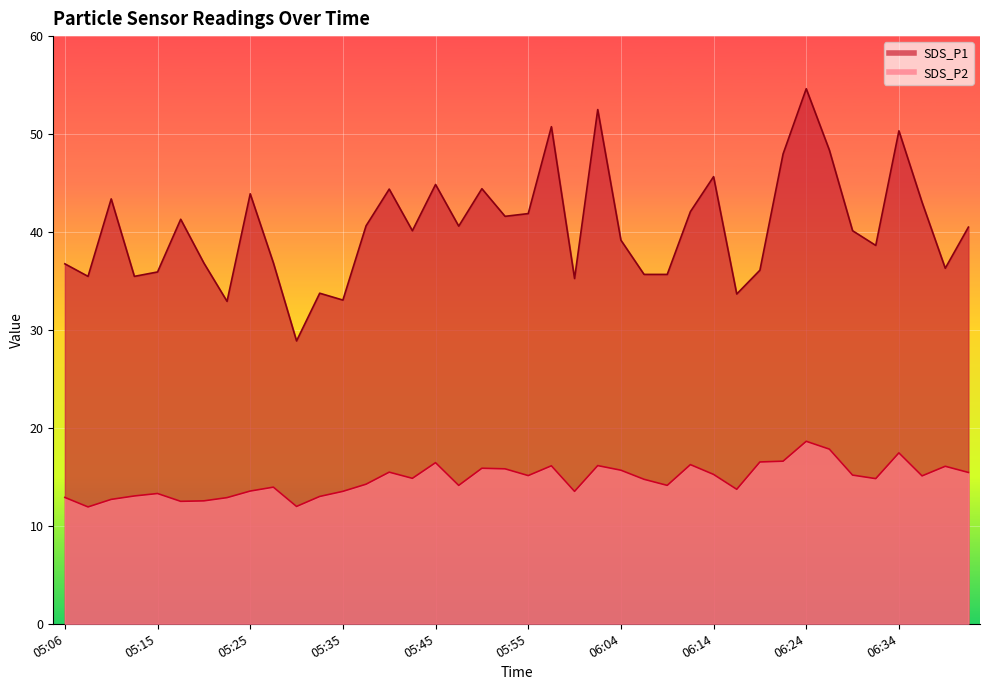

At how many categories does at least one series exceed 40?

22